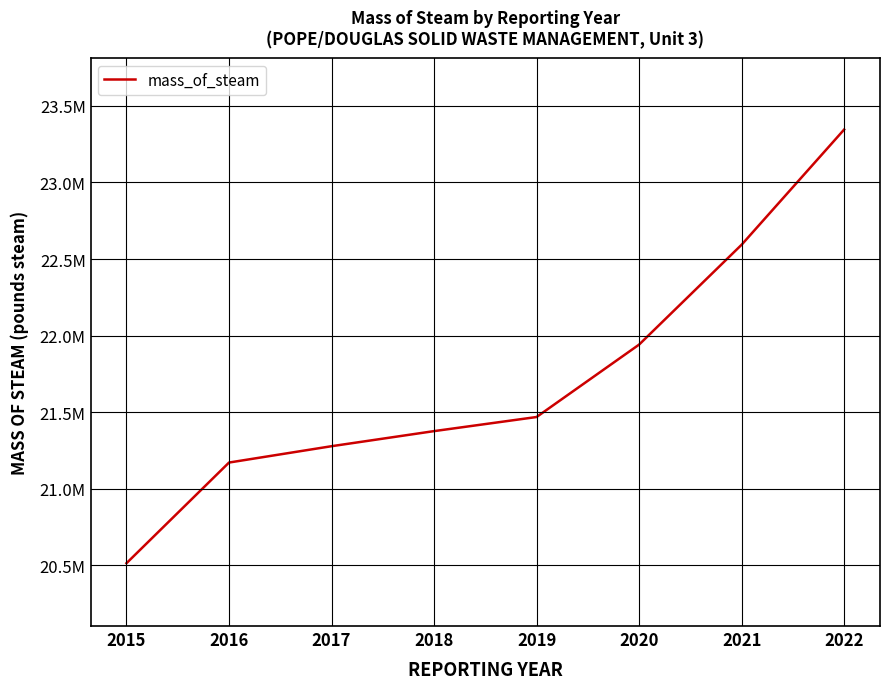

Which category has the highest value across all series?

2022